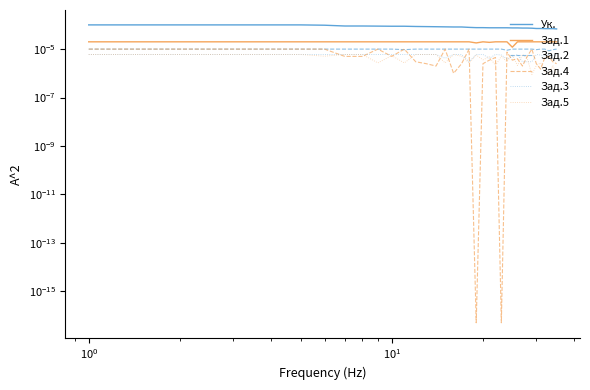

Does the chart display data point markers on the line(s)?

No